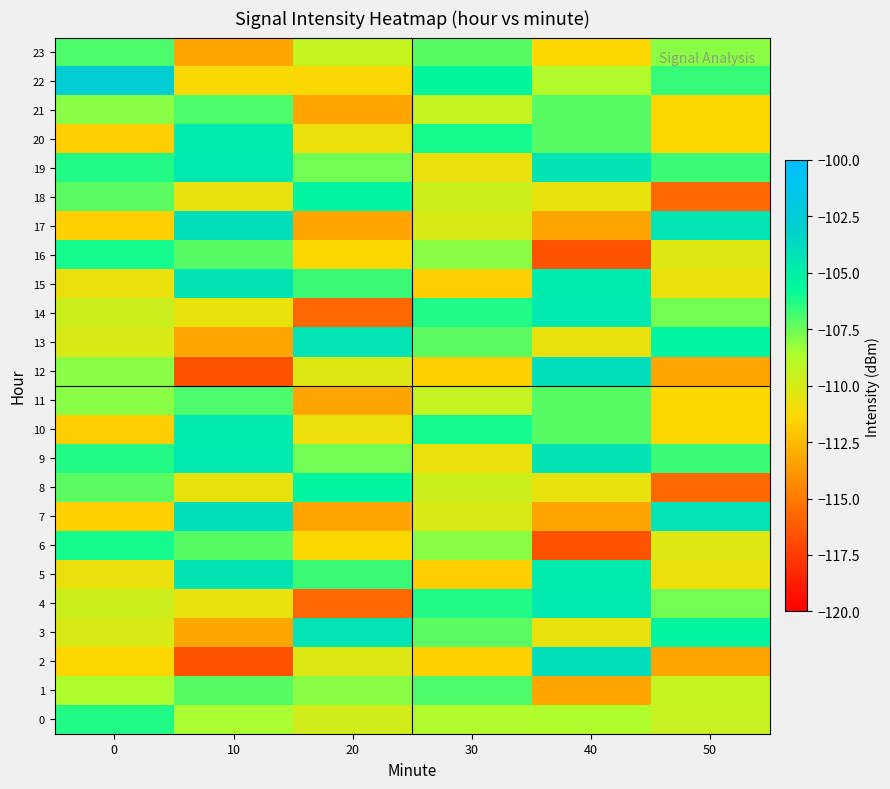

Which series has the widest spread of values?

2